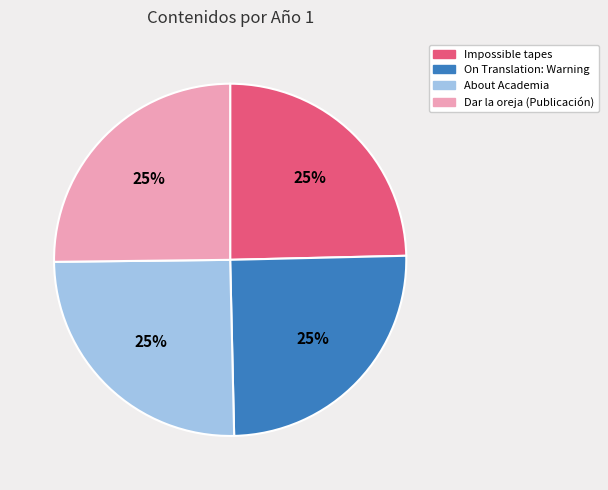

Is On Translation: Warning the majority of the pie?

No